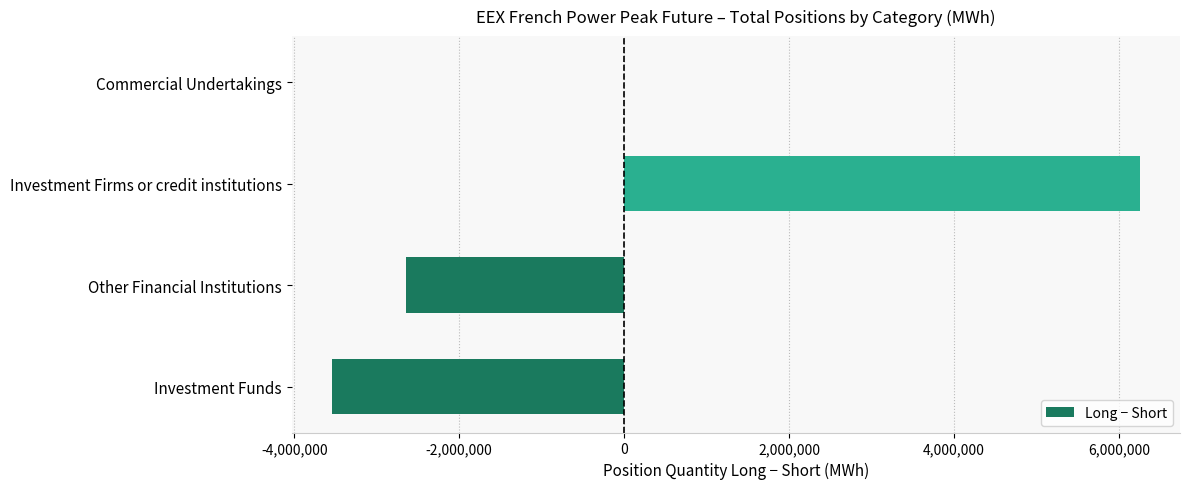

Is it true that the value at Commercial Undertakings is 0?

True